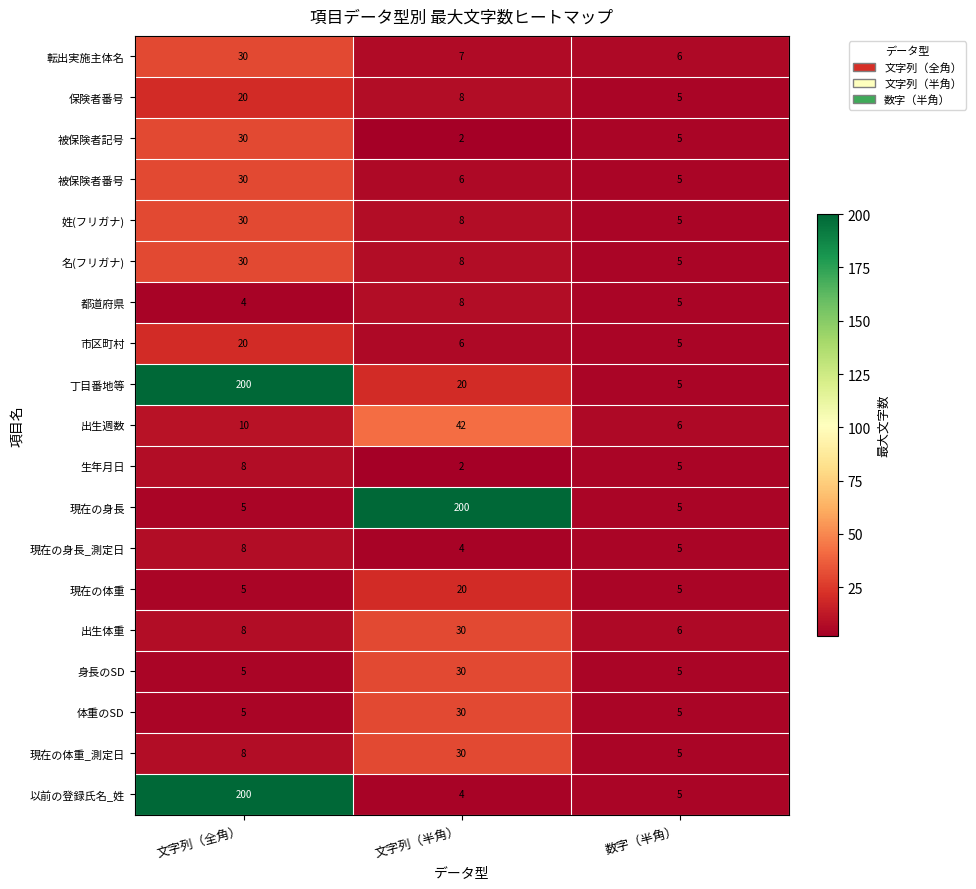

Which label corresponds to the smallest value in the chart?

文字列（半角）